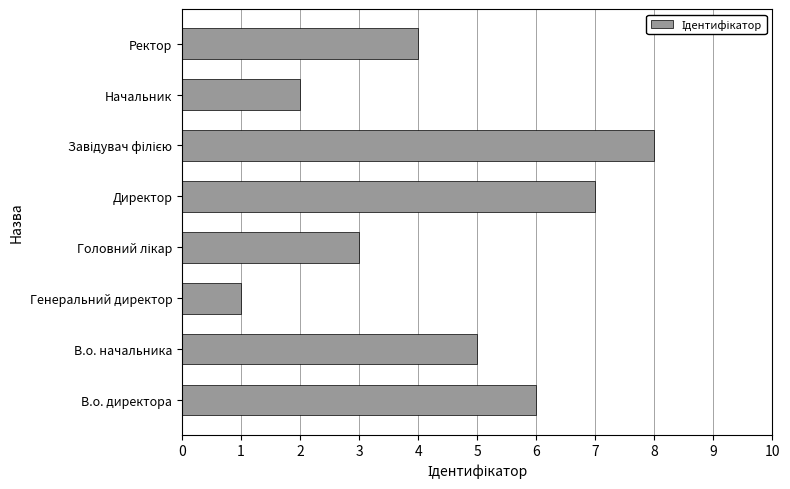

How many distinct data groups are displayed?

1